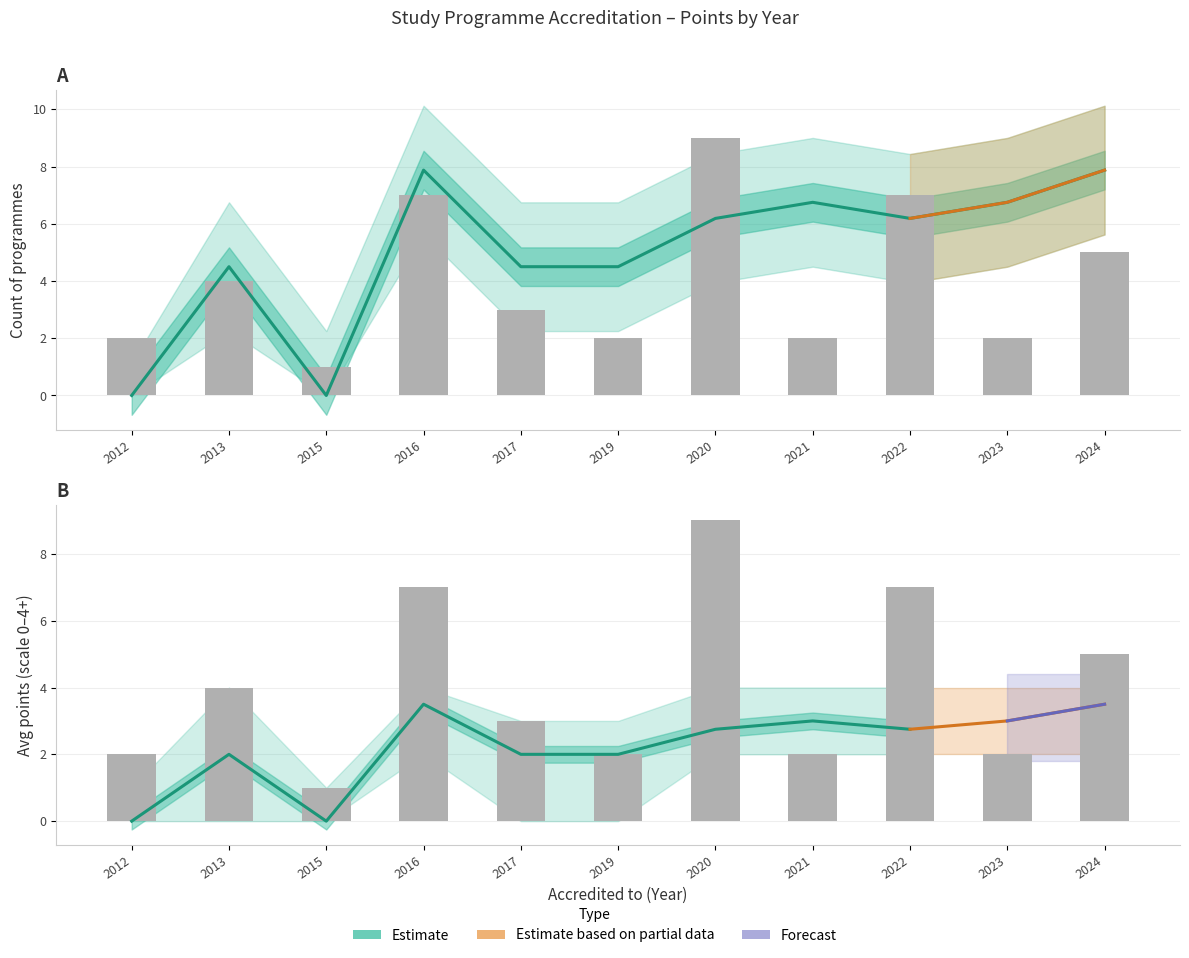

What is the difference between the Upper Band values at 2022 and 2019?

0.8